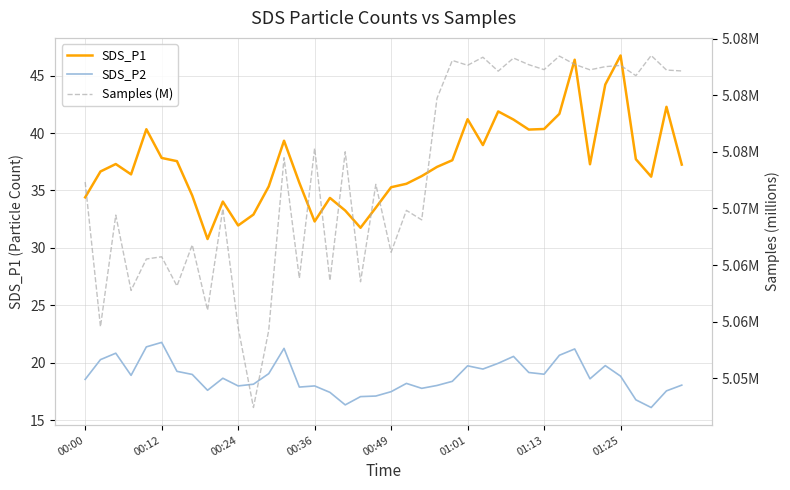

The SDS_P1 series shows 63.9 at 29. True or false?

False